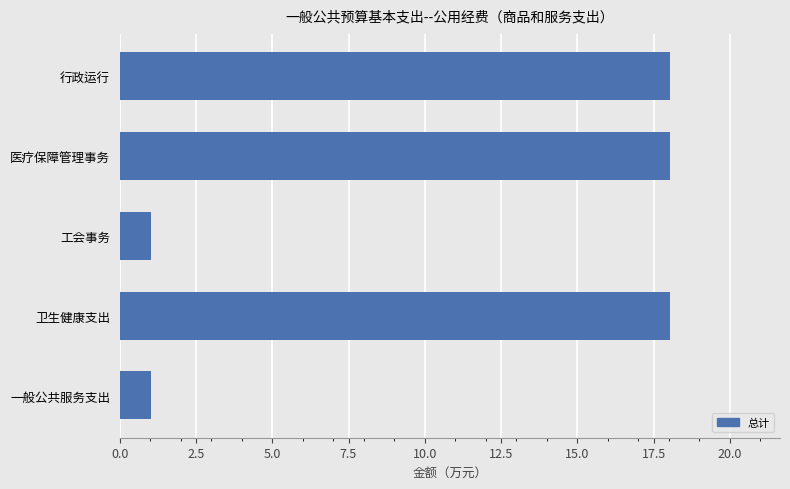

What is the approximate value at 医疗保障管理事务?

18.0